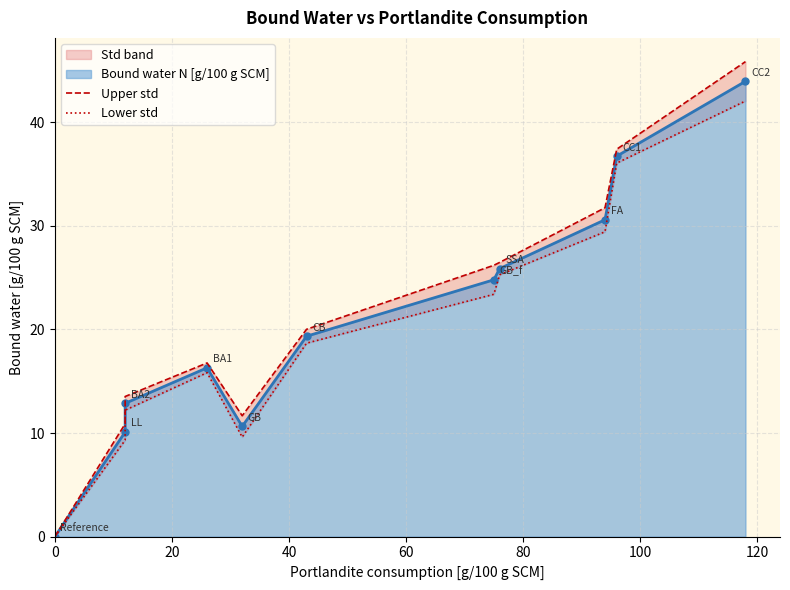

In Lower std, how many points are lower than both neighbors (excluding endpoints)?

1